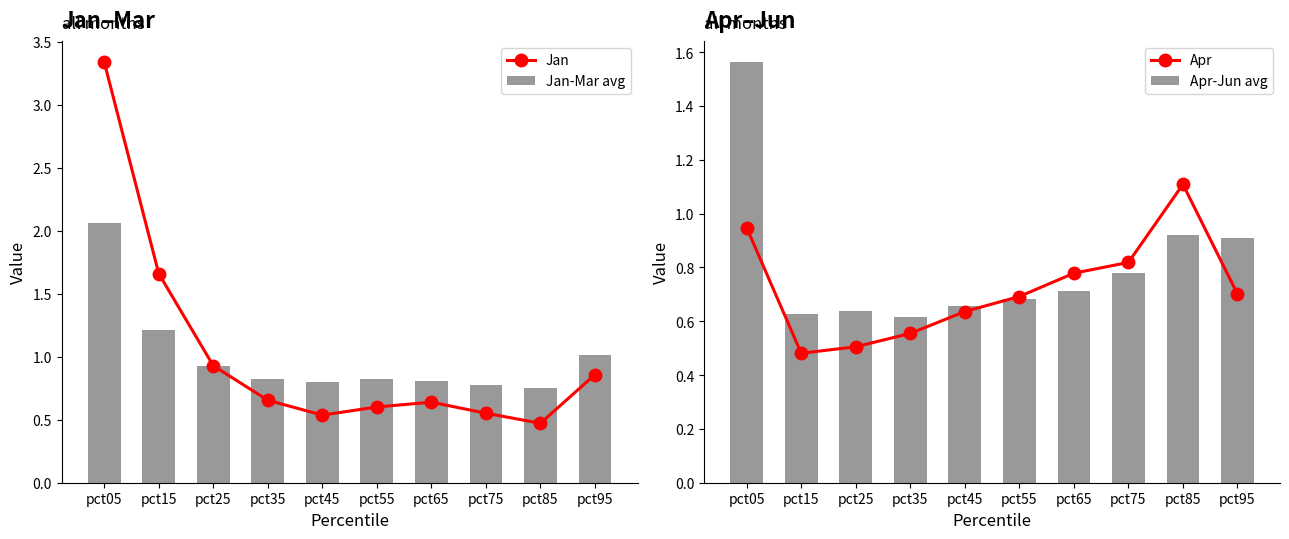

How many interior local peaks does the Jan series have?

1